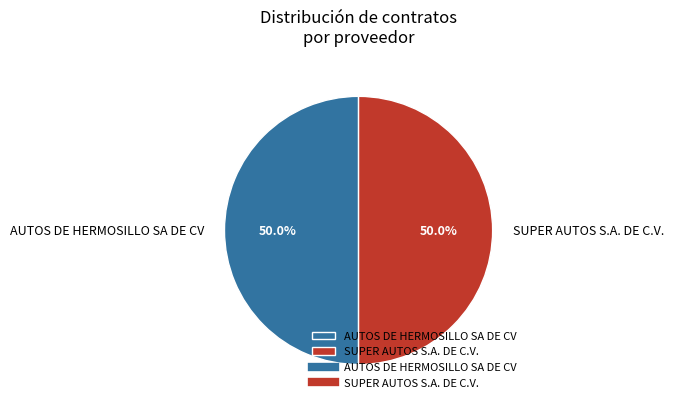

The SUPER AUTOS S.A. DE C.V. slice represents 50% of the pie. True or false?

True